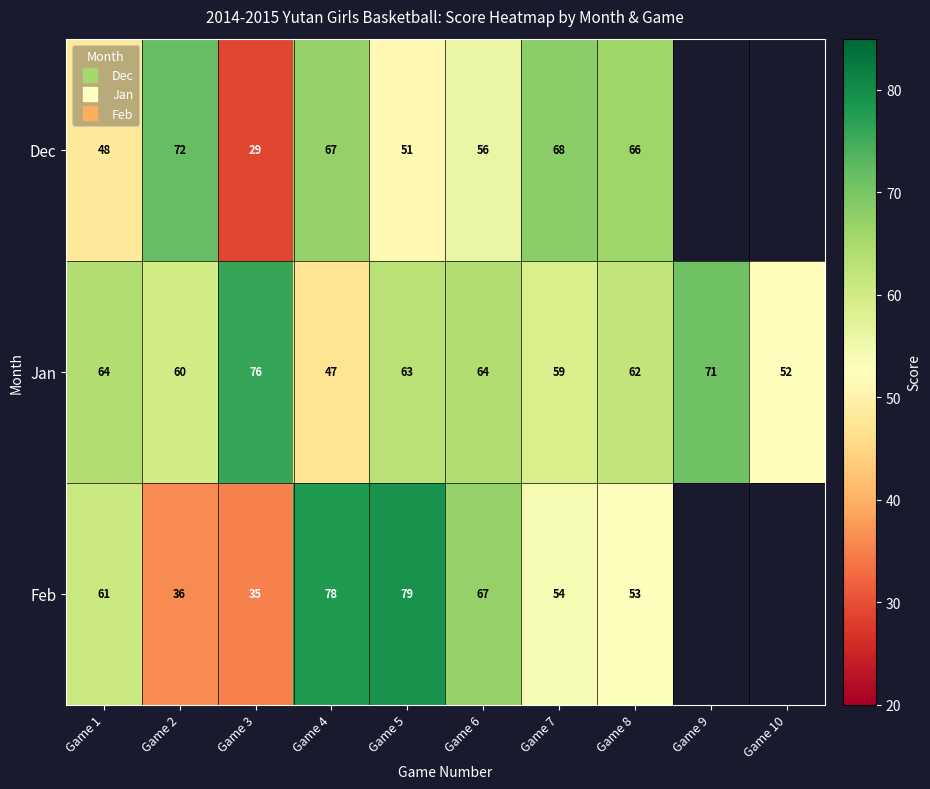

True or false: Feb has a value of 20.6 at Game 3.

False